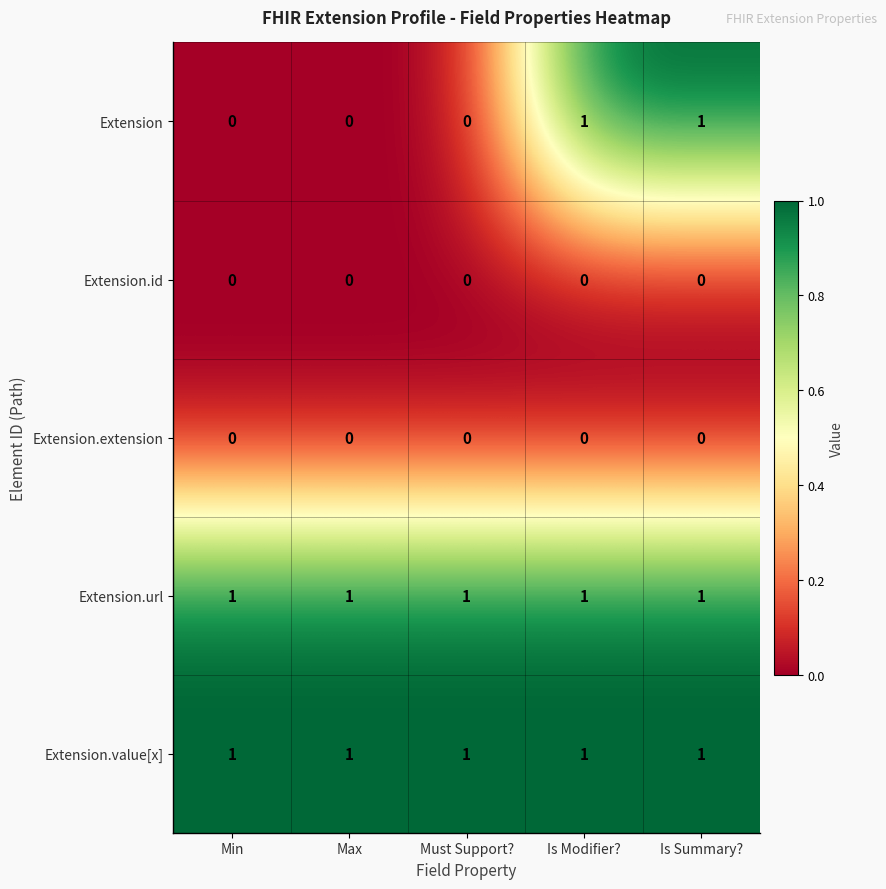

Reading left to right, what are all the values shown in this chart?

Extension: Min=0	Max=0	Must Support?=0	Is Modifier?=1	Is Summary?=1
Extension.id: Min=0	Max=0	Must Support?=0	Is Modifier?=0	Is Summary?=0
Extension.extension: Min=0	Max=0	Must Support?=0	Is Modifier?=0	Is Summary?=0
Extension.url: Min=1	Max=1	Must Support?=1	Is Modifier?=1	Is Summary?=1
Extension.value[x]: Min=1	Max=1	Must Support?=1	Is Modifier?=1	Is Summary?=1